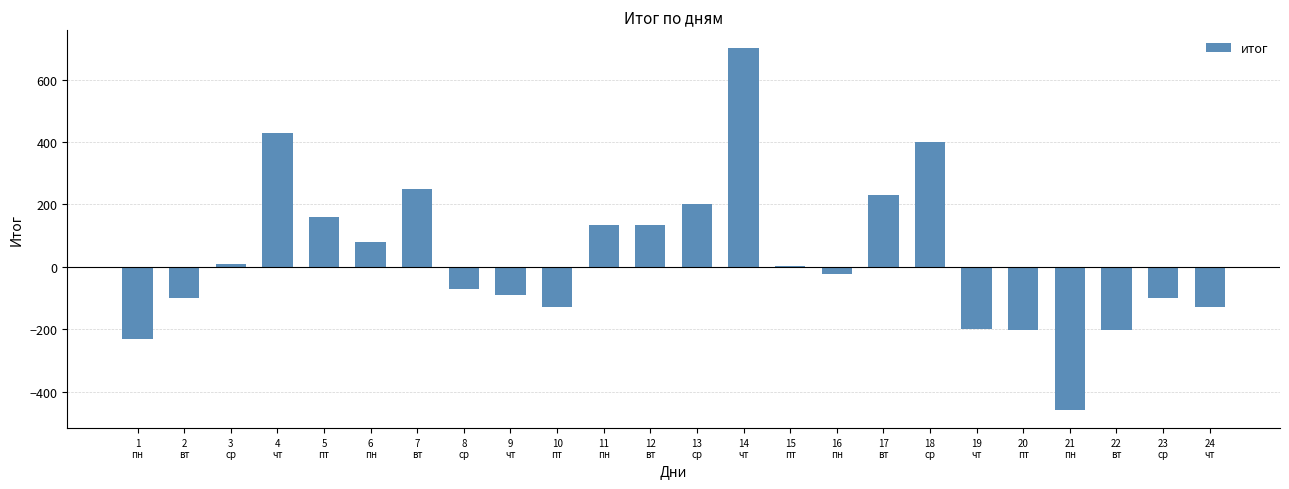

What is the change in value from 2
вт to 3
ср?

+110